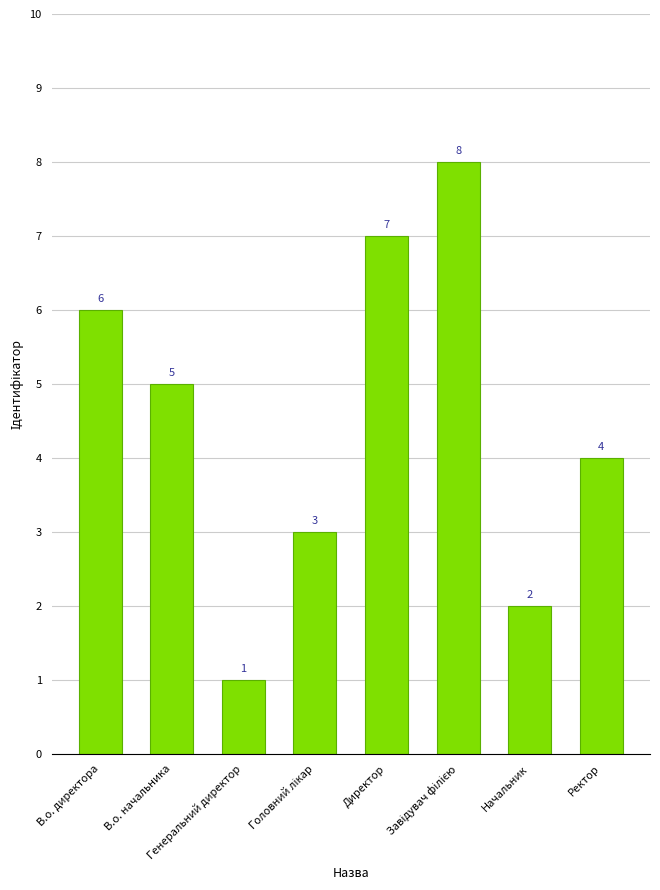

Count the values in the range 3 to 7.

5